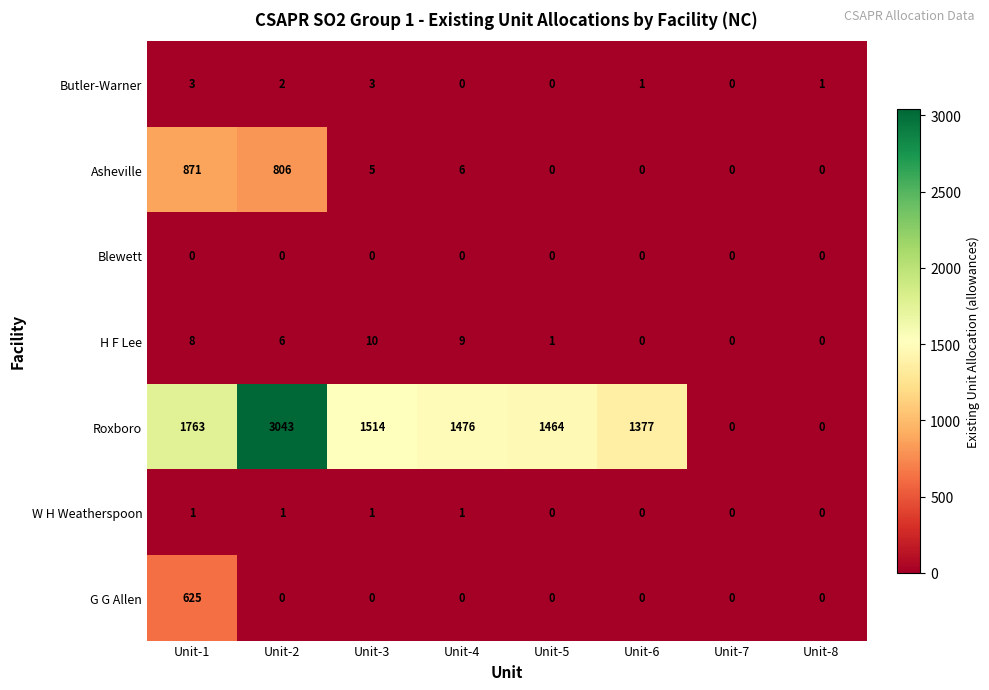

What is the sum of all H F Lee values?

34